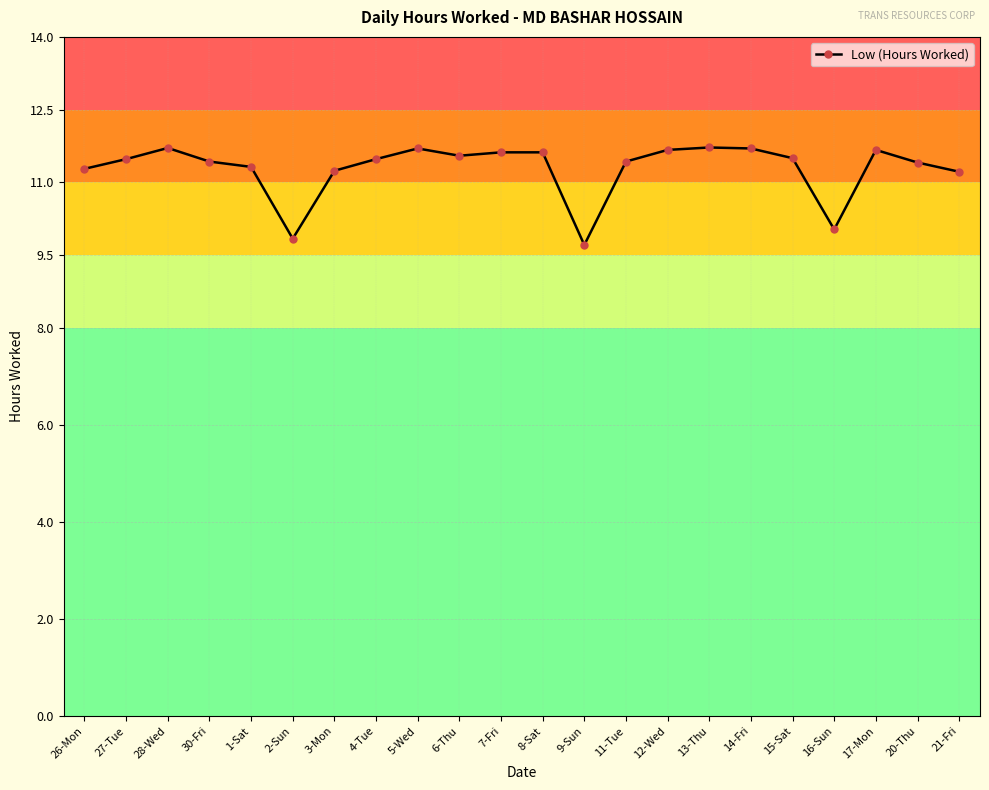

What position from the left is 15-Sat?

18